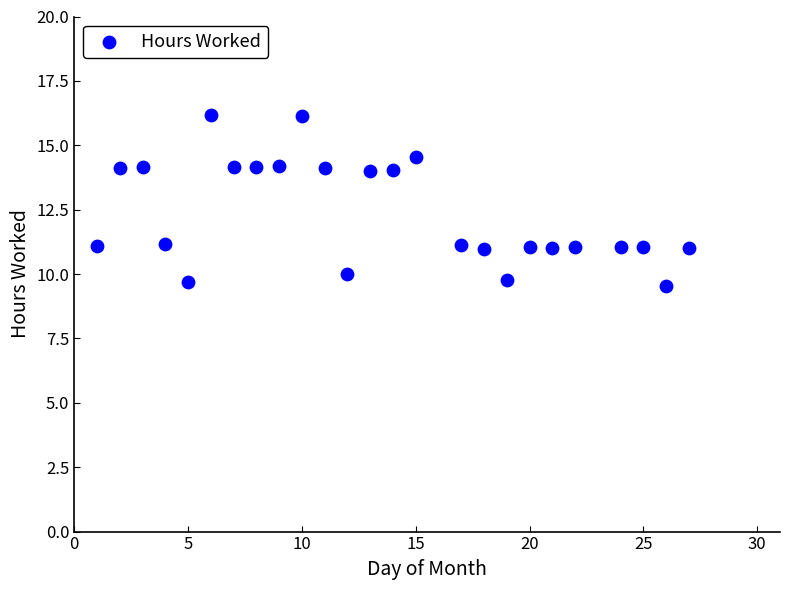

What is the range of X values (max minus min)?

26.0